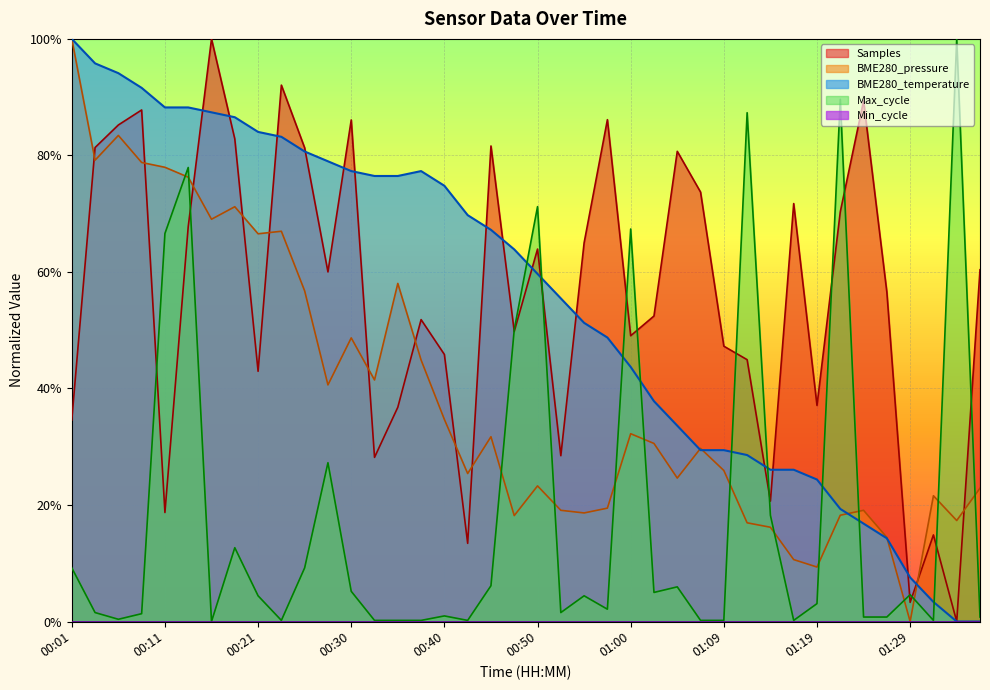

True or false: there are more than 0 points higher than both neighbors.

True